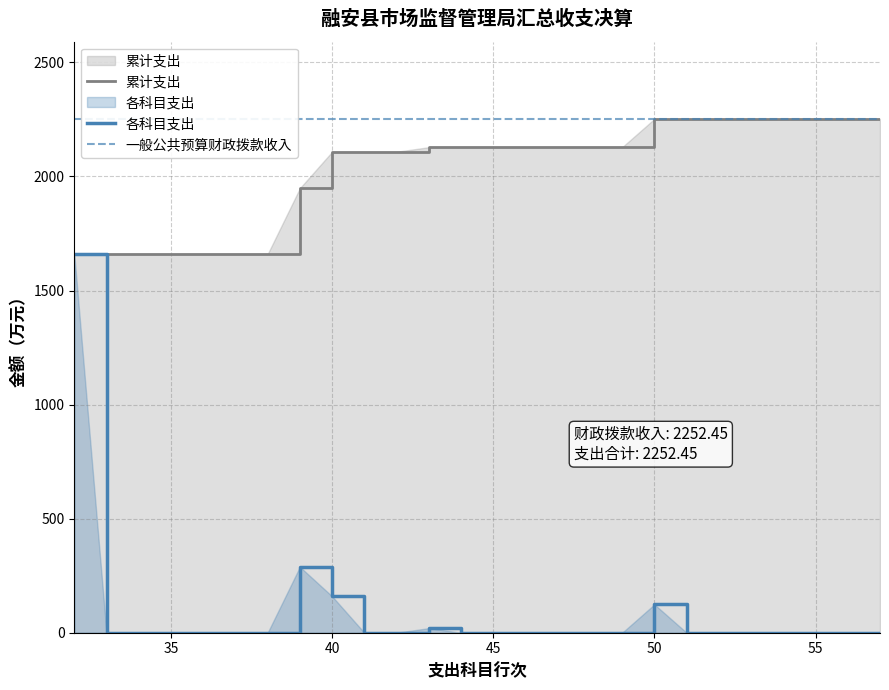

How many categories are shown in the chart?

26